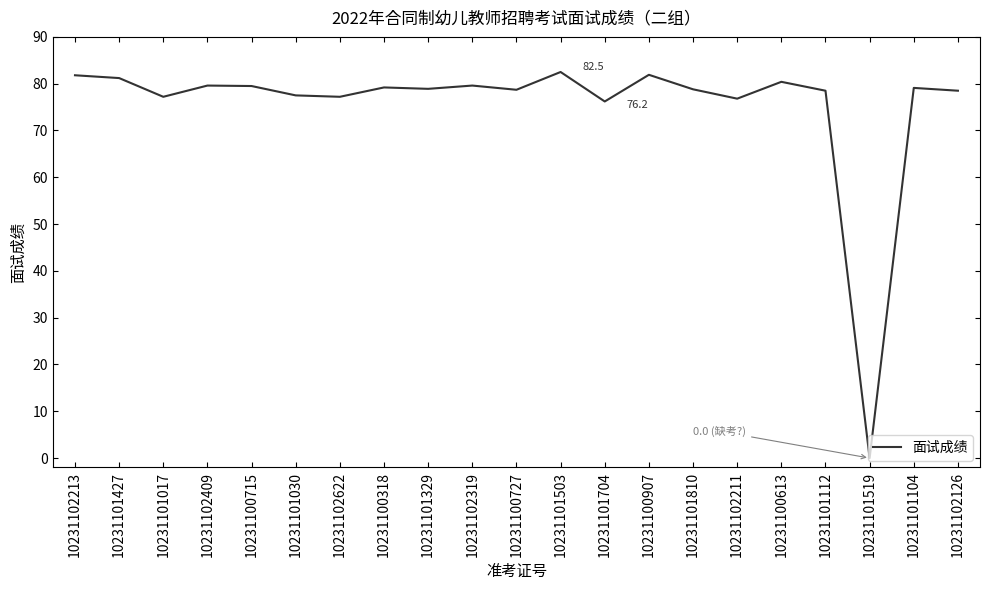

What is the sum of the values at 10231102409 and 10231102126?

158.1